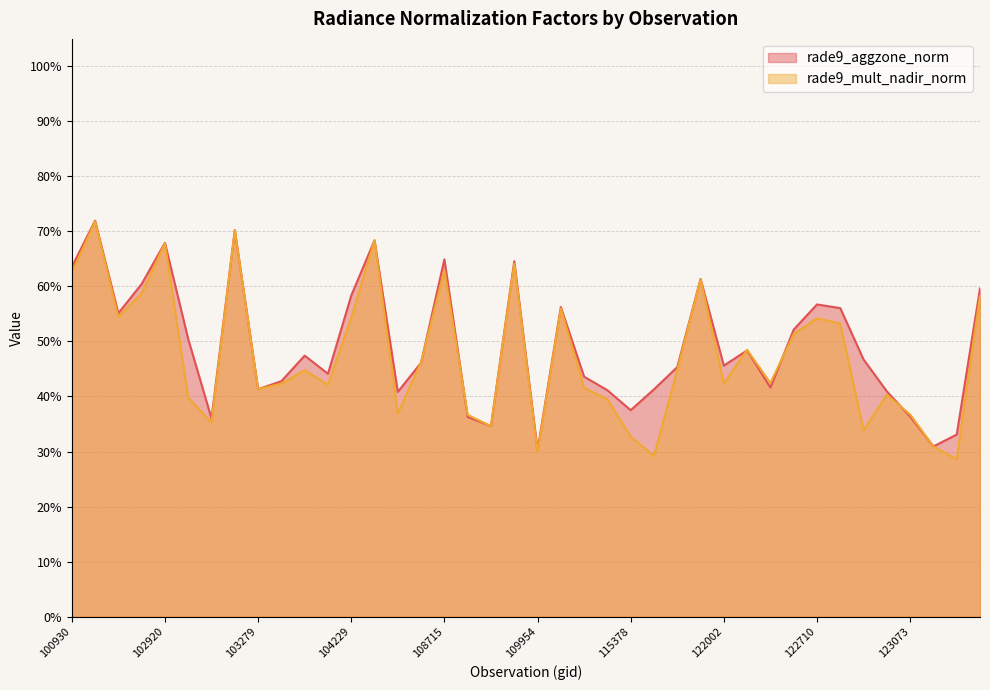

What is the total value across all series at 123251?

0.6